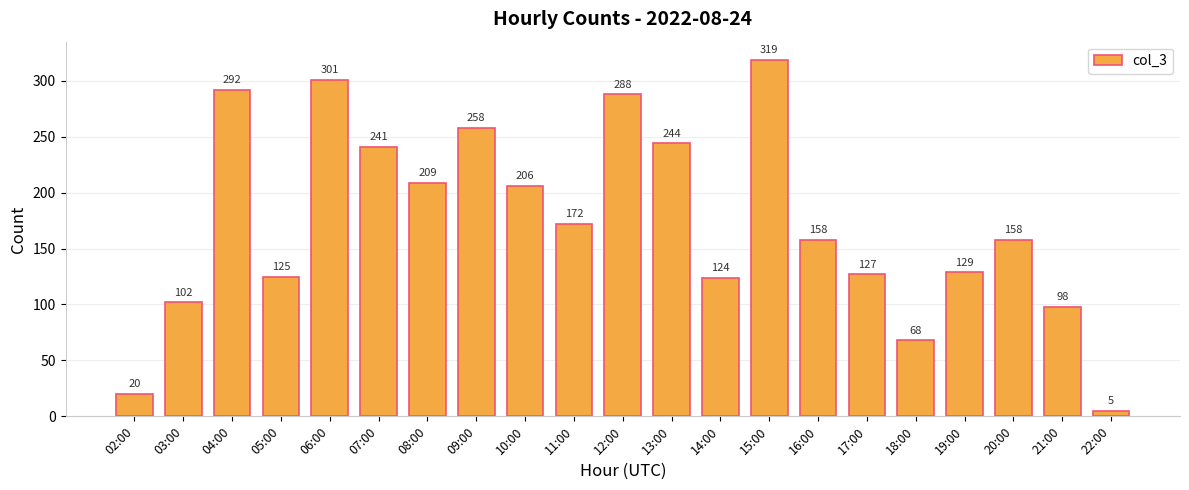

What is the label of the 3rd bar from the left?

04:00